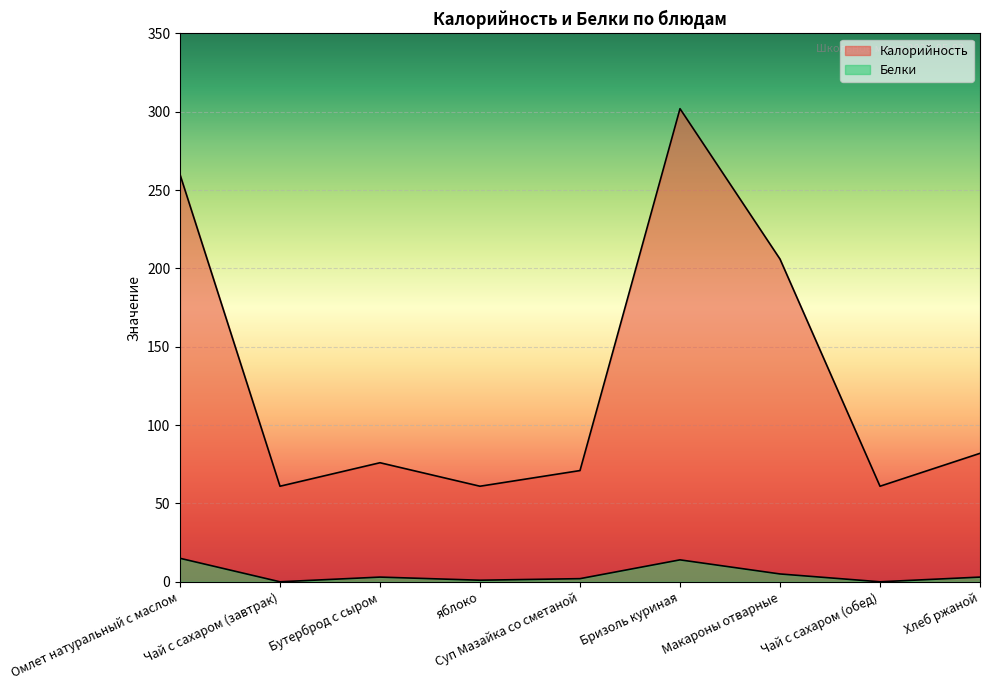

How many lines are shown in the chart?

2